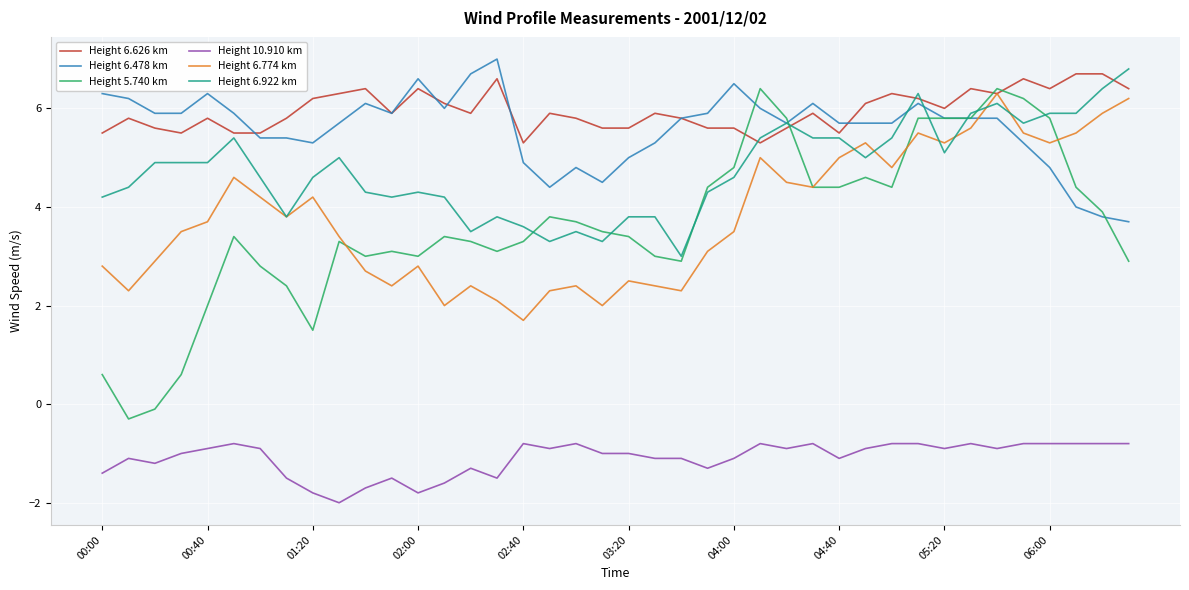

True or false: Height 10.910 km and Height 6.626 km cross at least once.

False